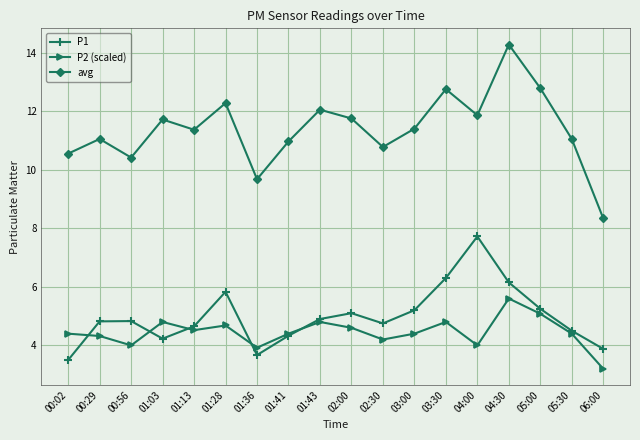

True or false: P1 has more than 0 interior local peaks.

True